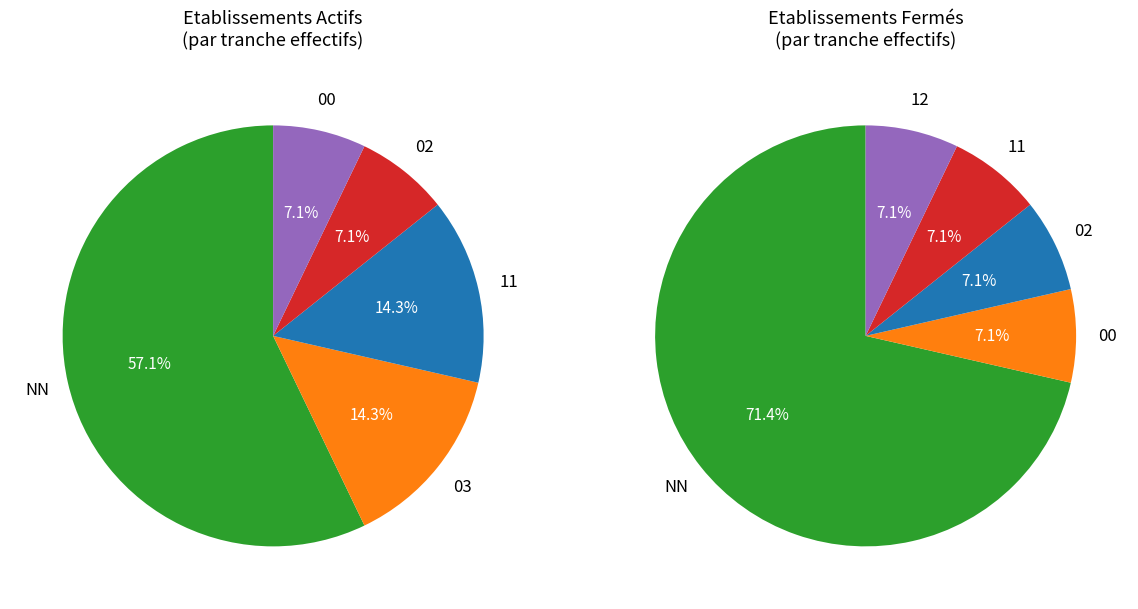

Count the number of slices in the pie.

10